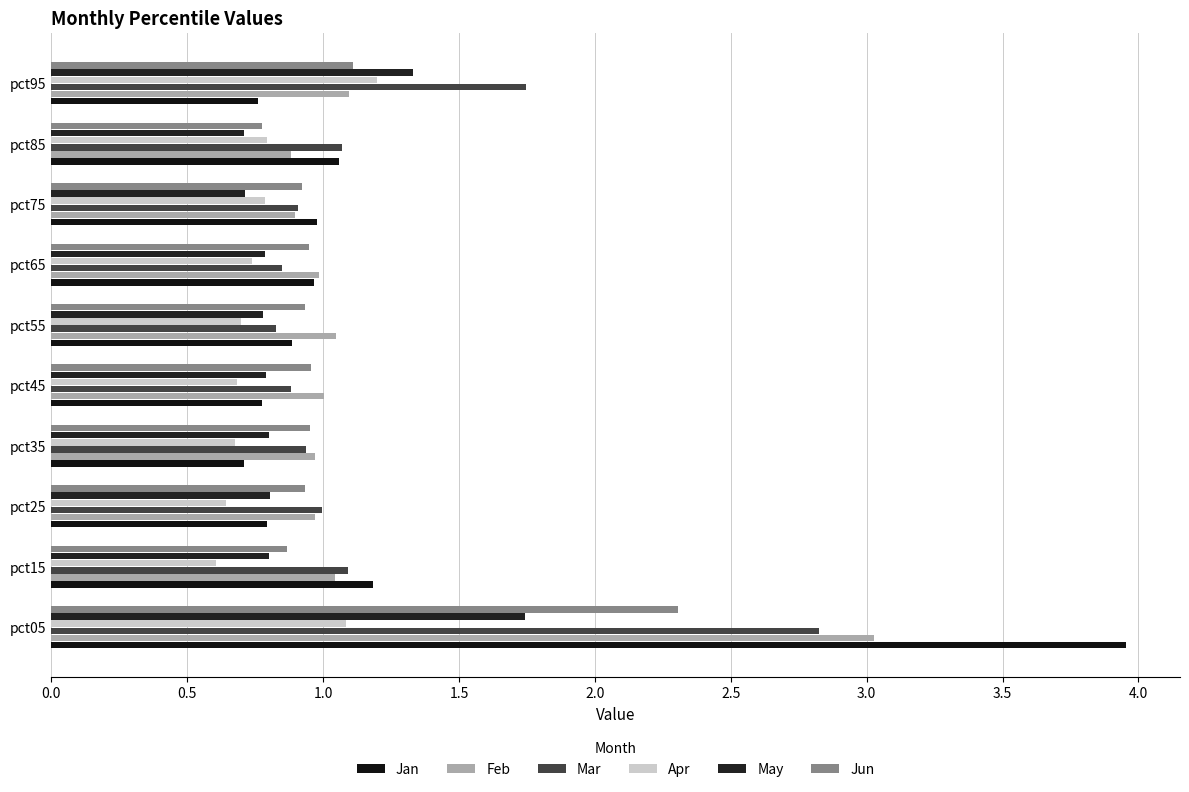

What is the sum of all Mar values?

12.1